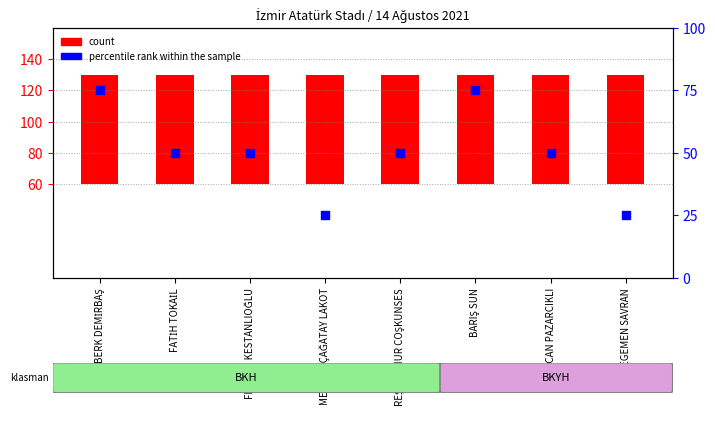

Is the value of percentile rank within the sample at FATİH TOKAİL greater than the value of count at MEHMET ÇAĞATAY LAKOT?

No